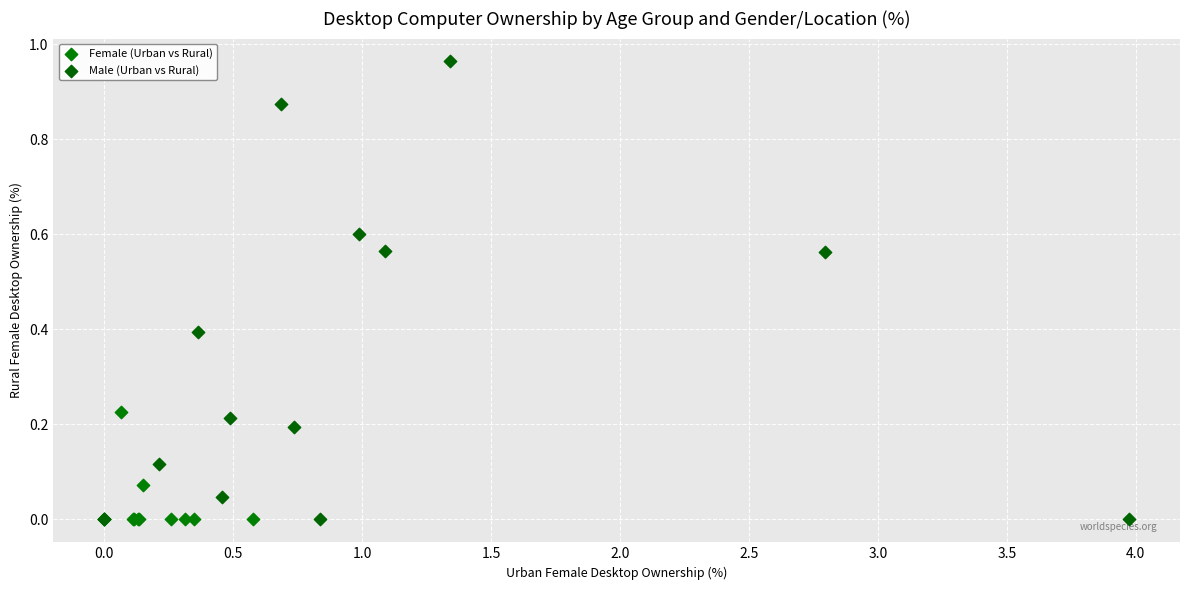

Which series has the largest Y range (max minus min)?

Male (Urban vs Rural)